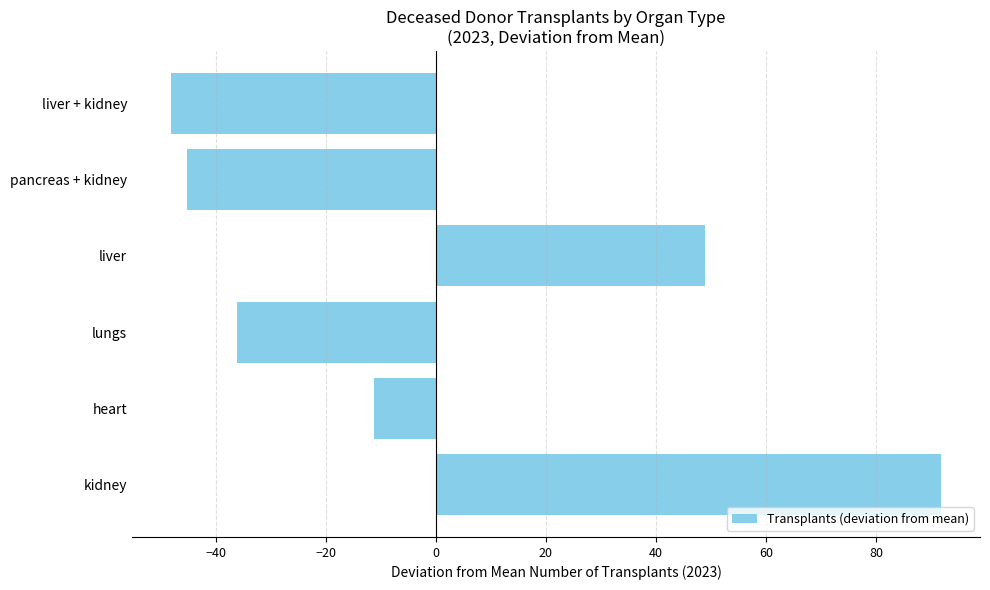

At which label is the value closest to 21?

liver